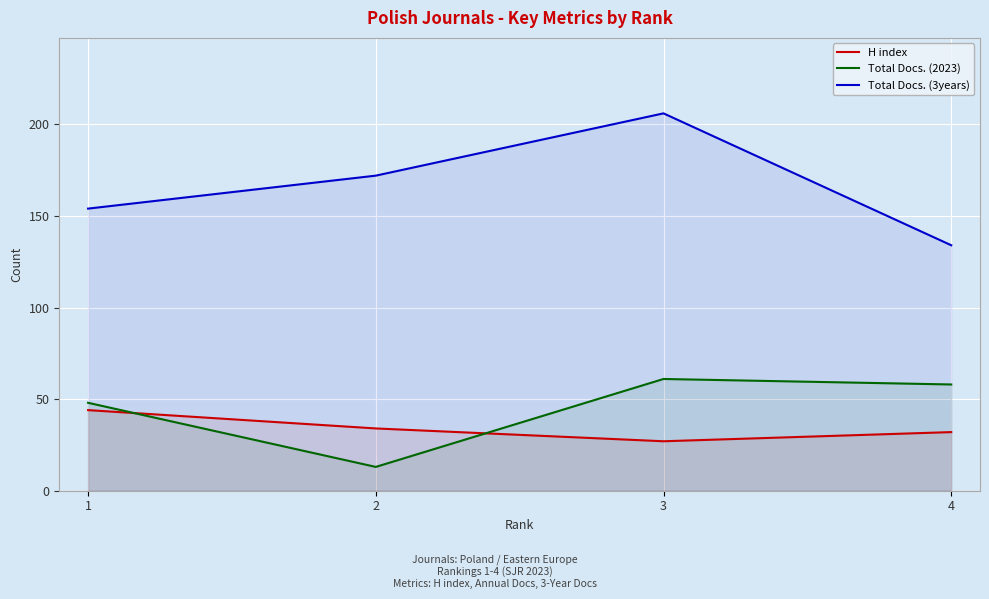

At how many categories does at least one series exceed 76?

4